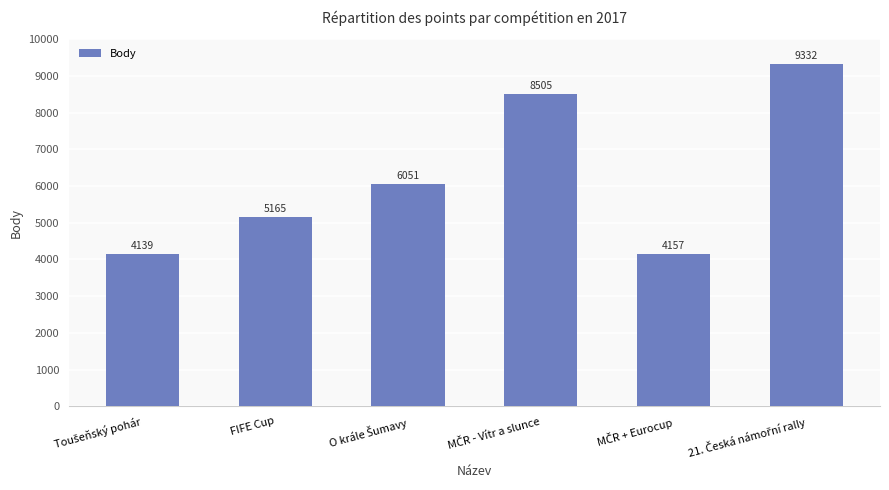

What is the sum of all values?

37349